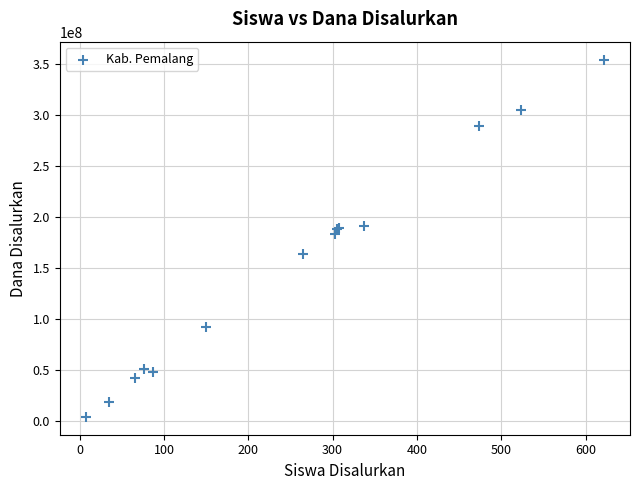

What Y value in the scatter plot is closest to 179437500?

183375000